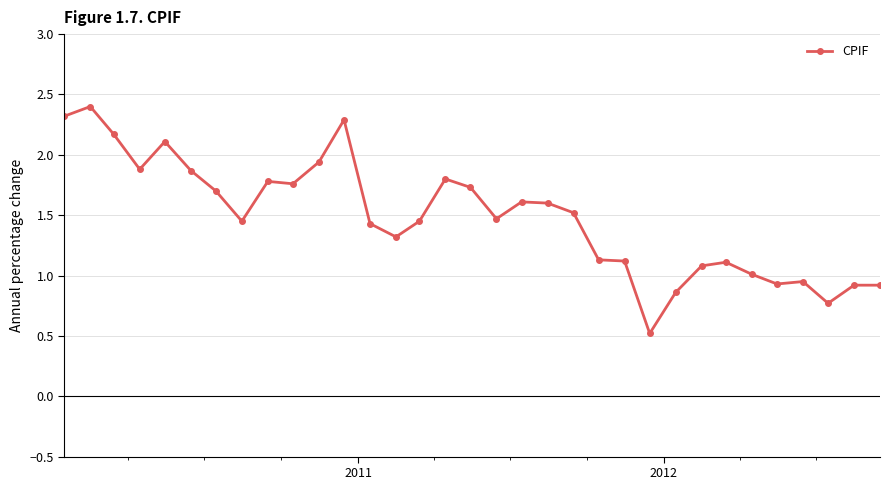

What is the average value?

1.5